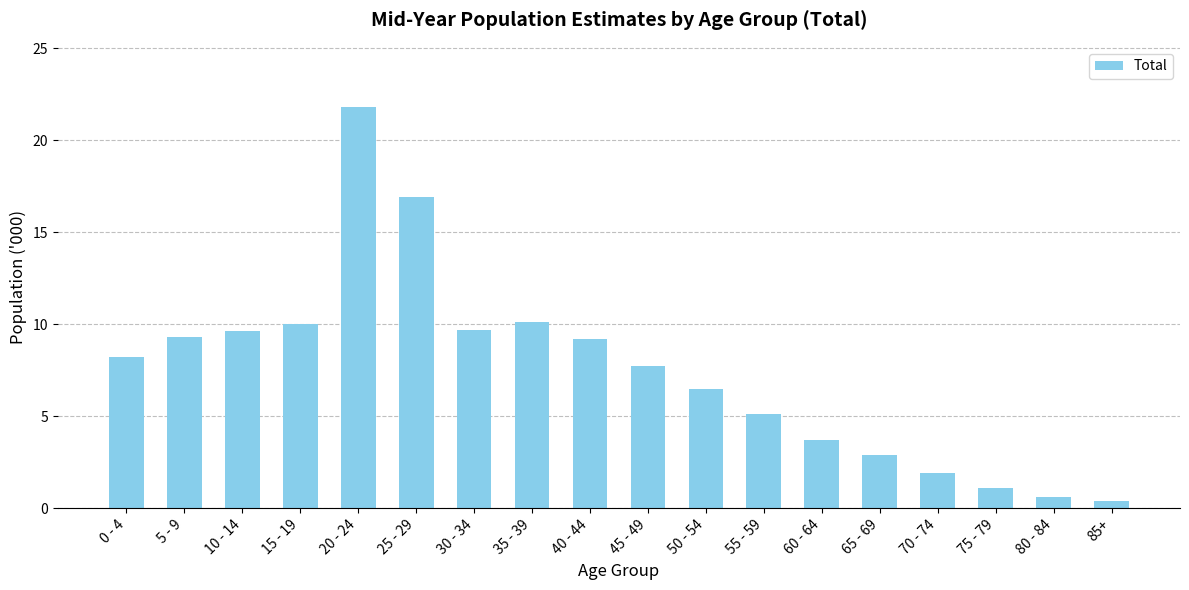

What is the greatest value displayed?

21.8